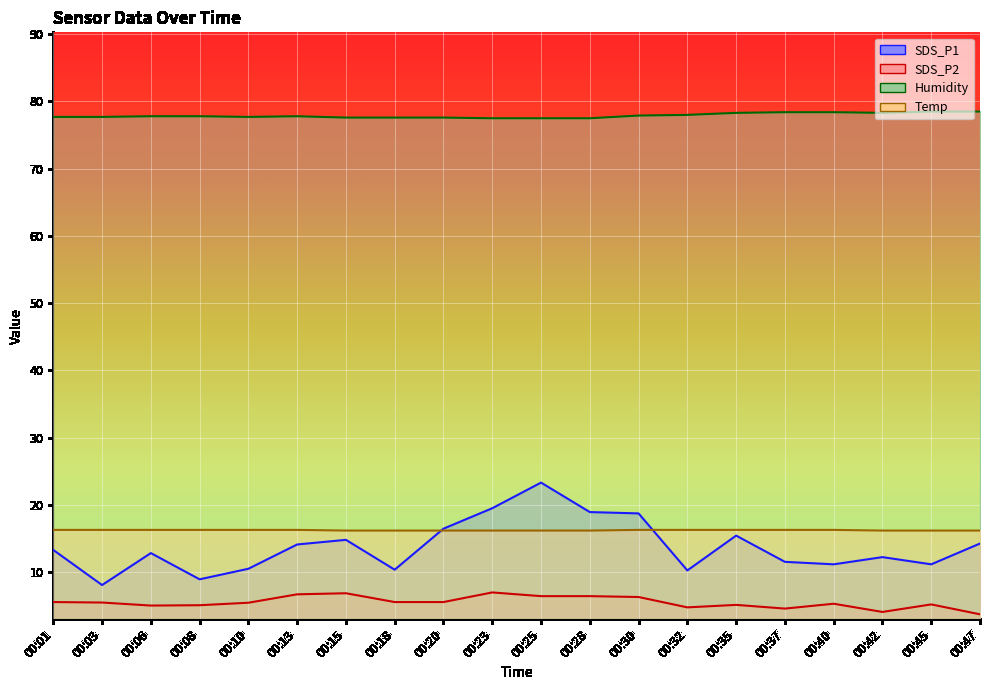

True or false: Humidity and SDS_P1 intersect in this chart.

False